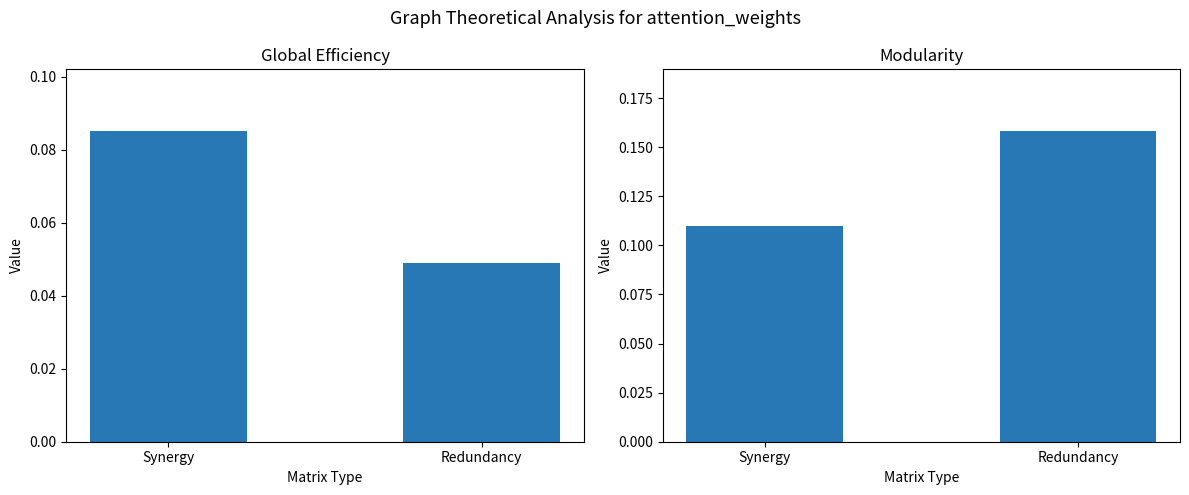

What value does the Modularity series have at Synergy?

0.1